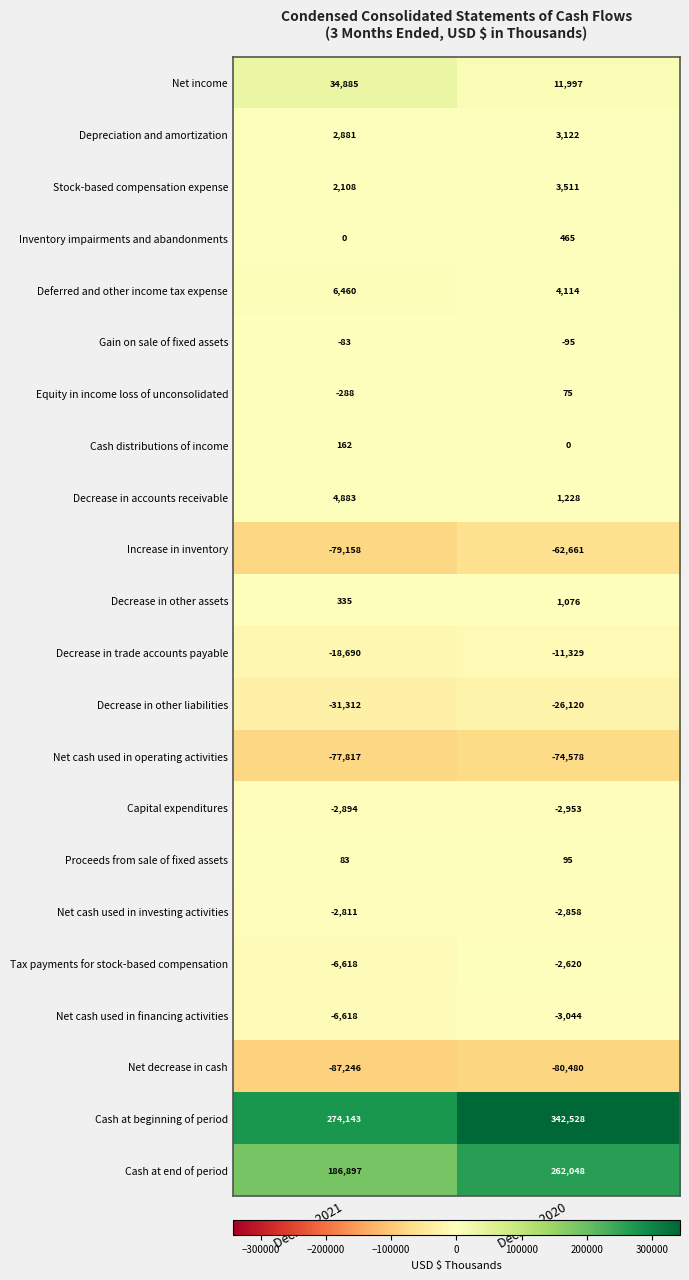

What is the sum of all Decrease in trade accounts payable values?

-30019